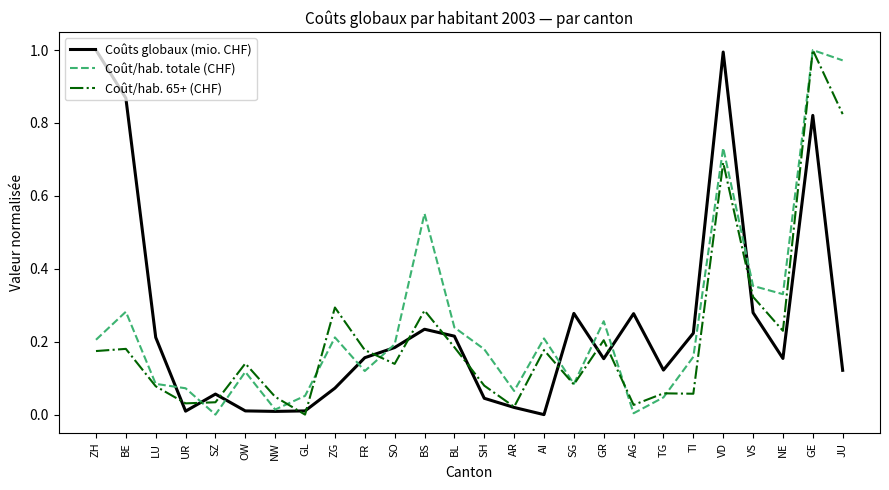

At which category is the sum across all series the highest?

GE